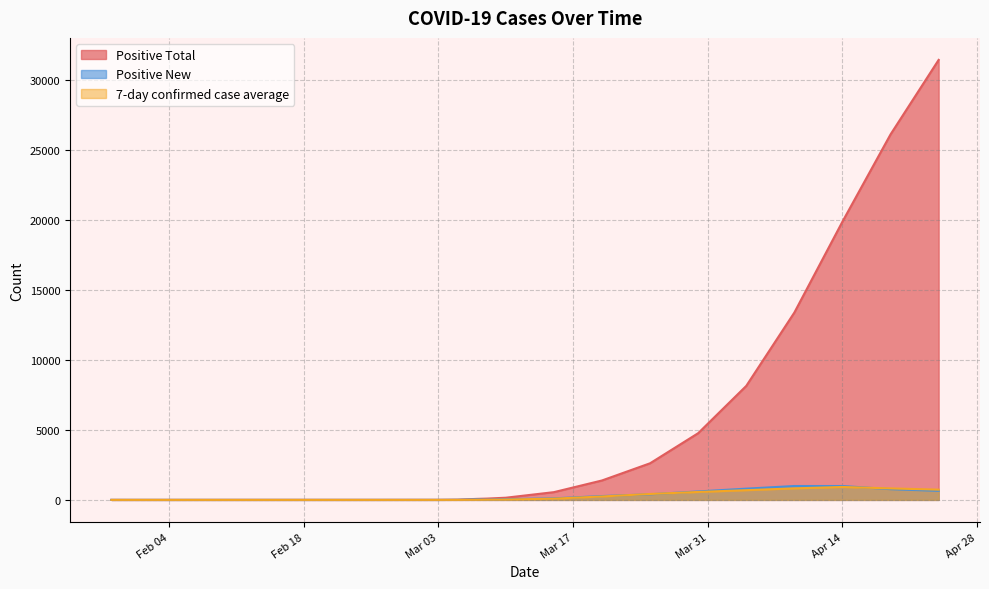

Which has a higher value, 2020-03-30 or 2020-03-01?

2020-03-30